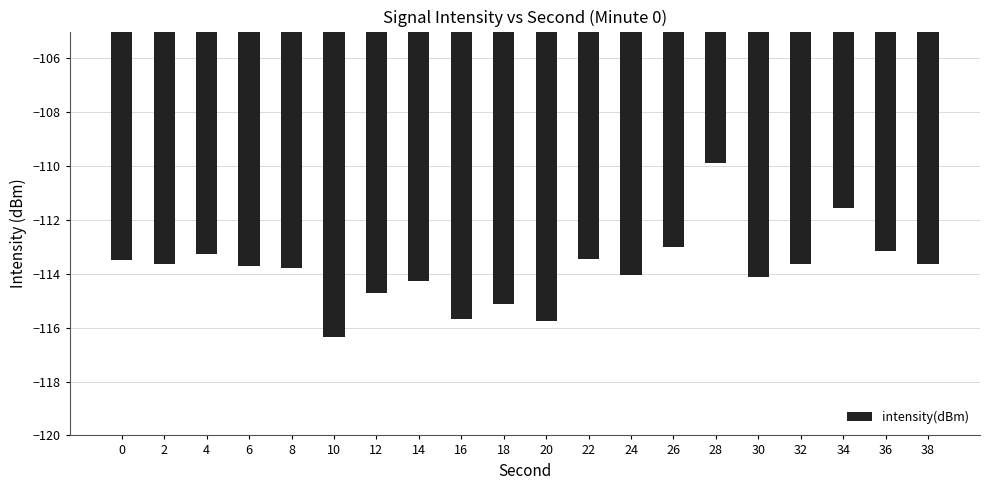

Which category has the lowest value across all series?

10